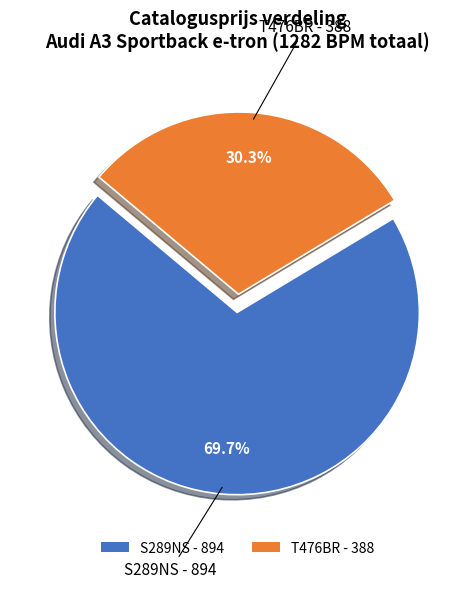

What is the largest slice in the pie chart?

S289NS